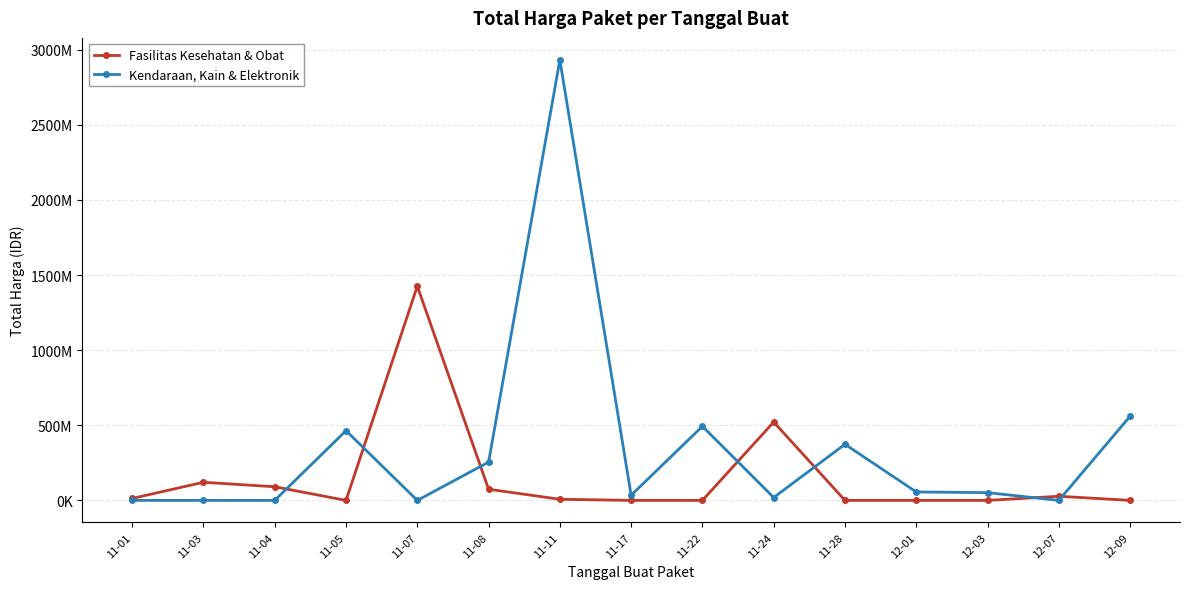

Which series ends up on top after the final intersection of Kendaraan, Kain & Elektronik and Fasilitas Kesehatan & Obat?

Kendaraan, Kain & Elektronik